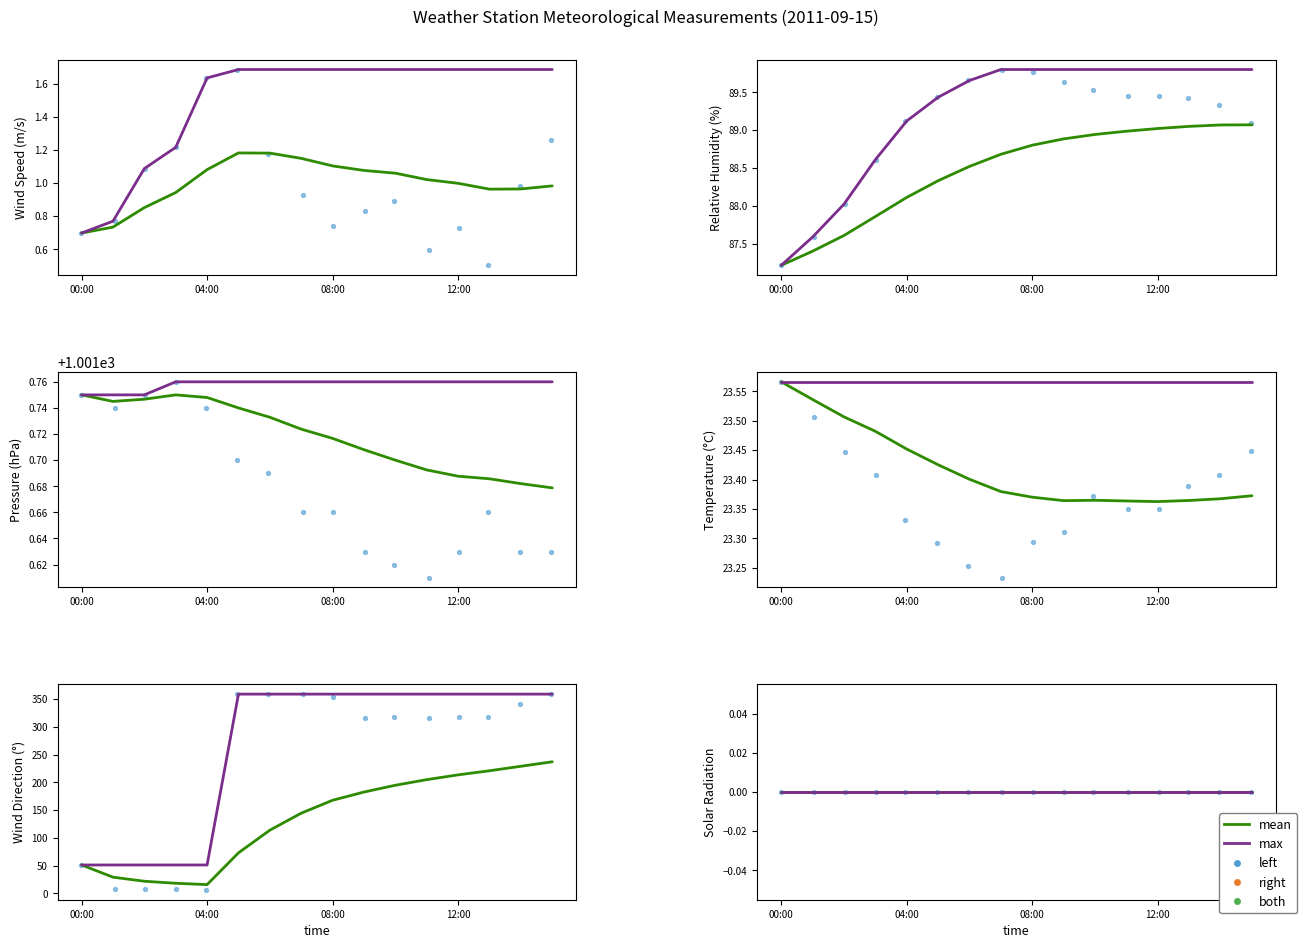

At which category is the sum across all series the highest?

05:00